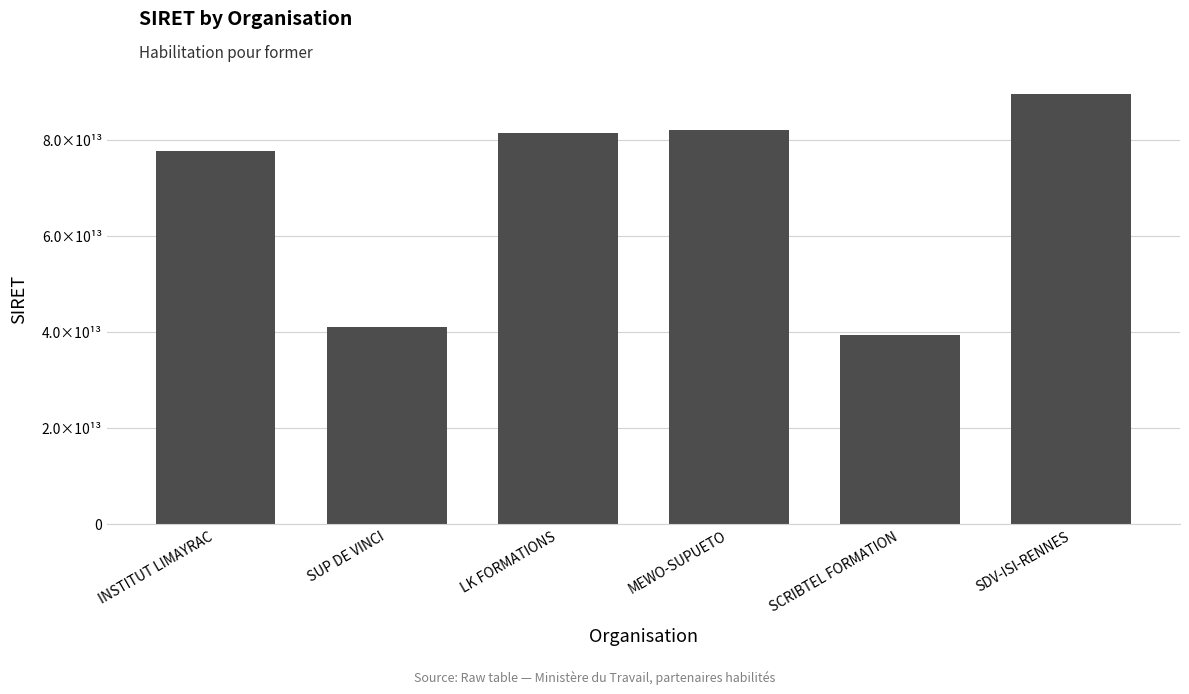

The chart shows a value of 16945494102430 at LK FORMATIONS. True or false?

False